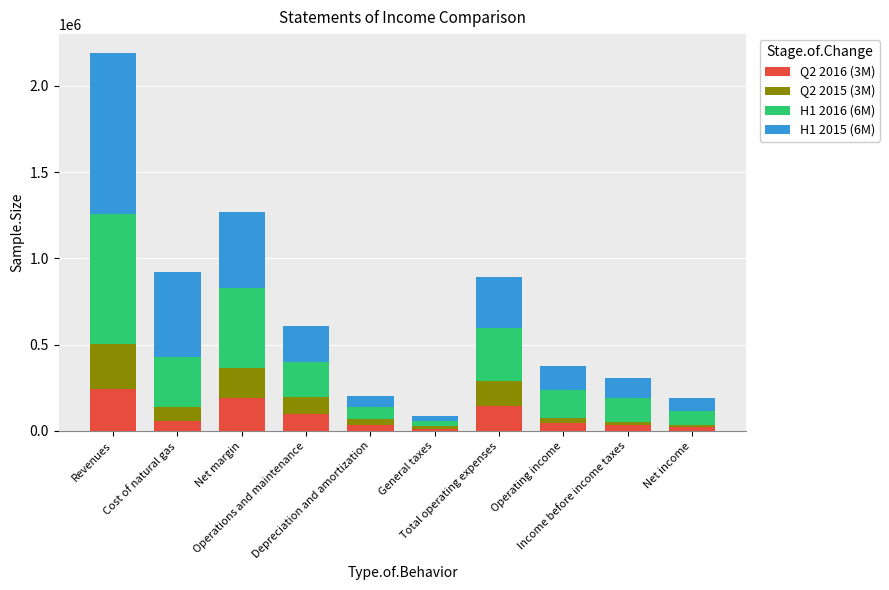

The Q2 2015 (3M) series shows 36599 at Operations and maintenance. True or false?

False